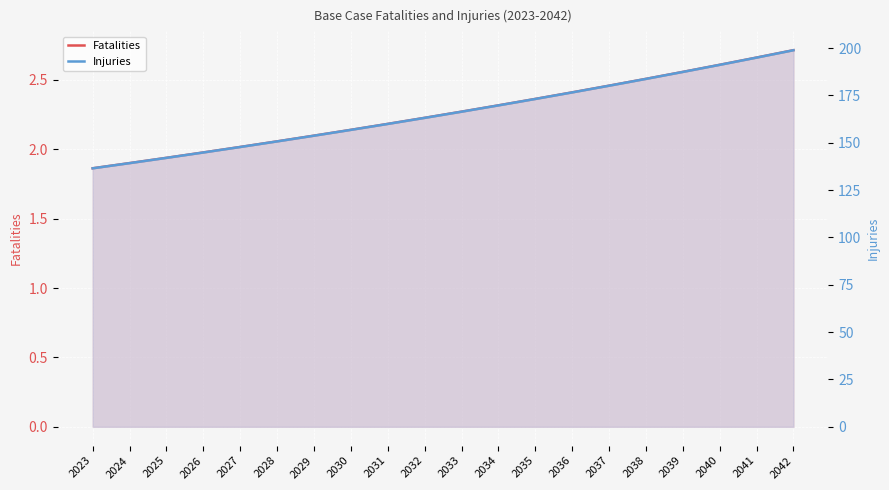

Rank the categories by Fatalities value from highest to lowest.

2042, 2041, 2040, 2039, 2038, 2037, 2036, 2035, 2034, 2033, 2032, 2031, 2030, 2029, 2028, 2027, 2026, 2025, 2024, 2023